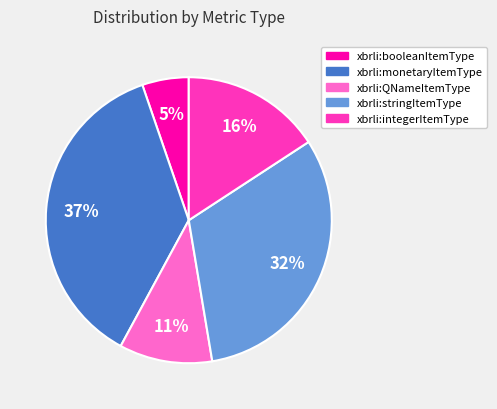

Count the number of slices in the pie.

5